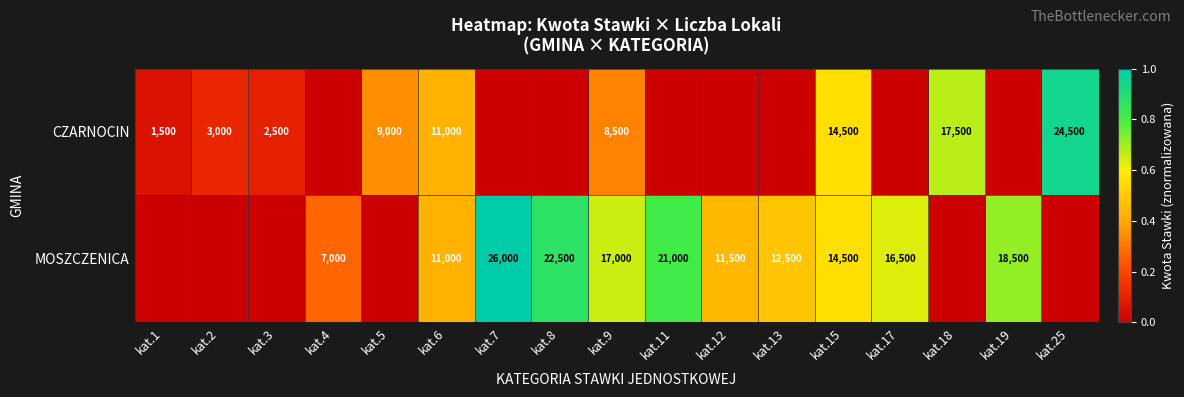

Is the value of MOSZCZENICA at kat.6 greater than the value of CZARNOCIN at kat.9?

Yes